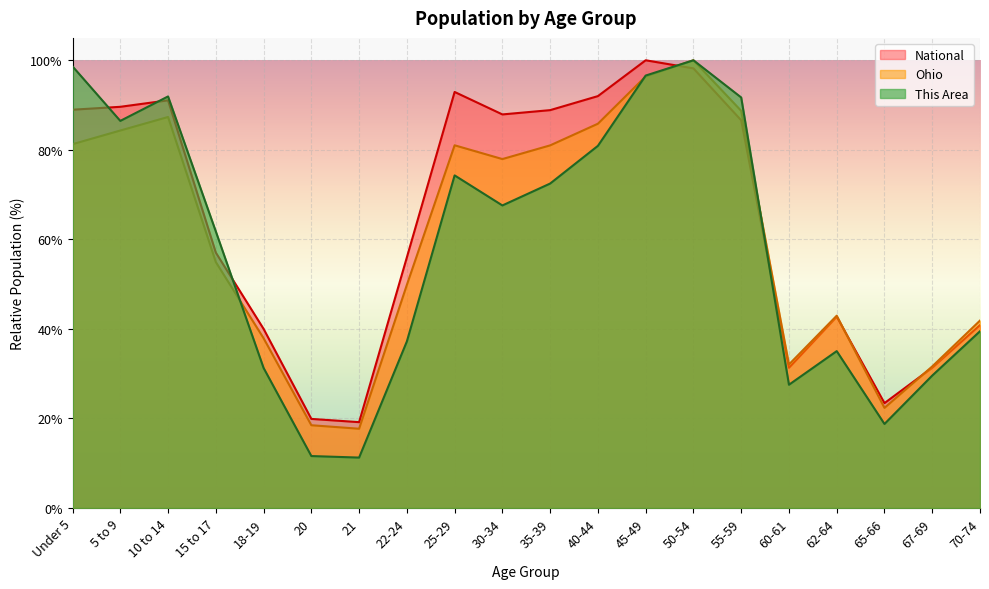

Rank the series at 10 to 14 from highest to lowest value.

This Area, National, Ohio